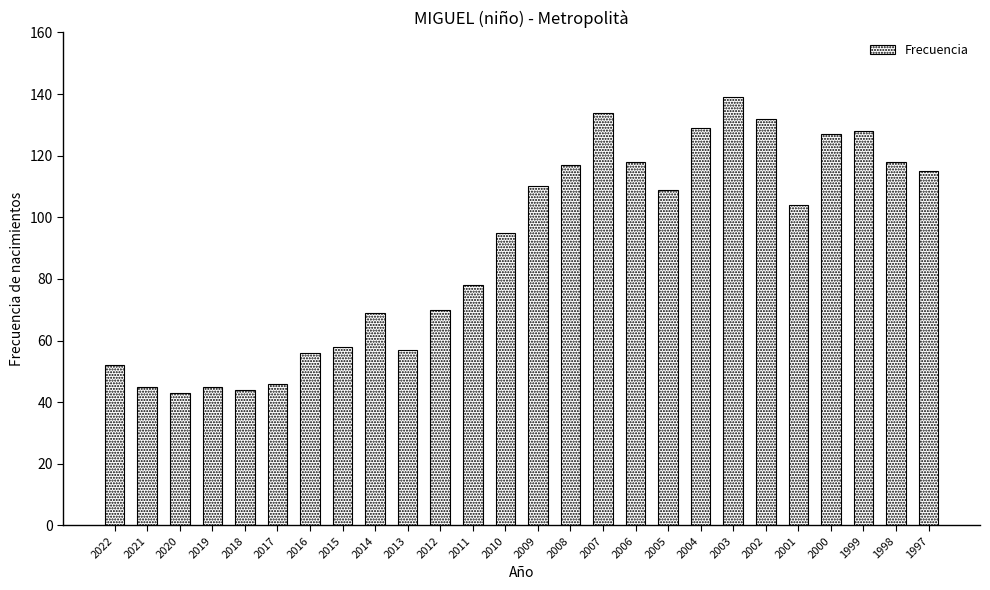

True or false: the data shows 14 at 2016.

False